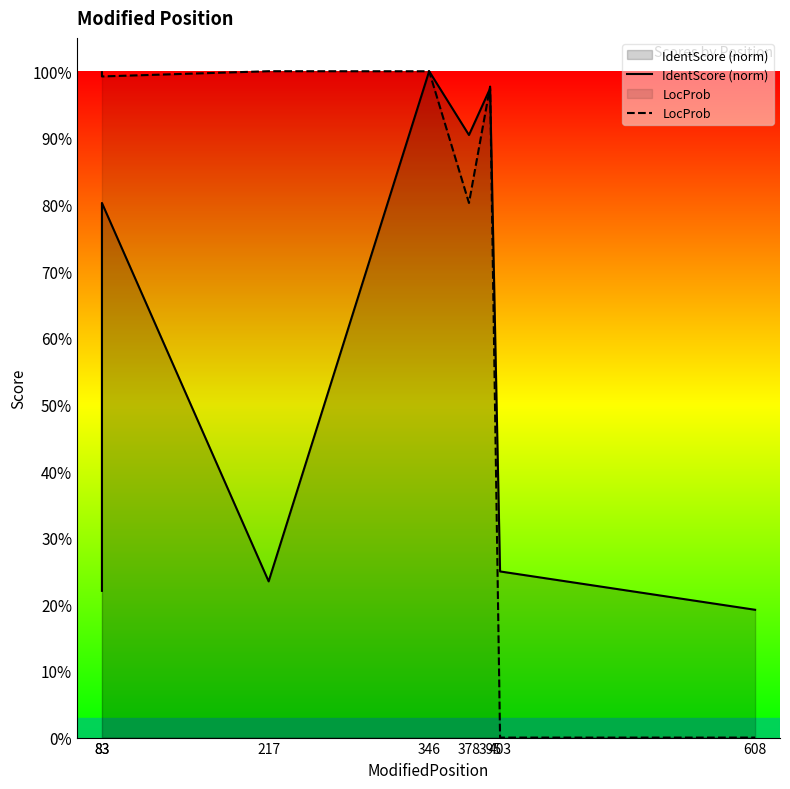

At 395, list the series in order from smallest to largest.

IdentScore (norm), LocProb